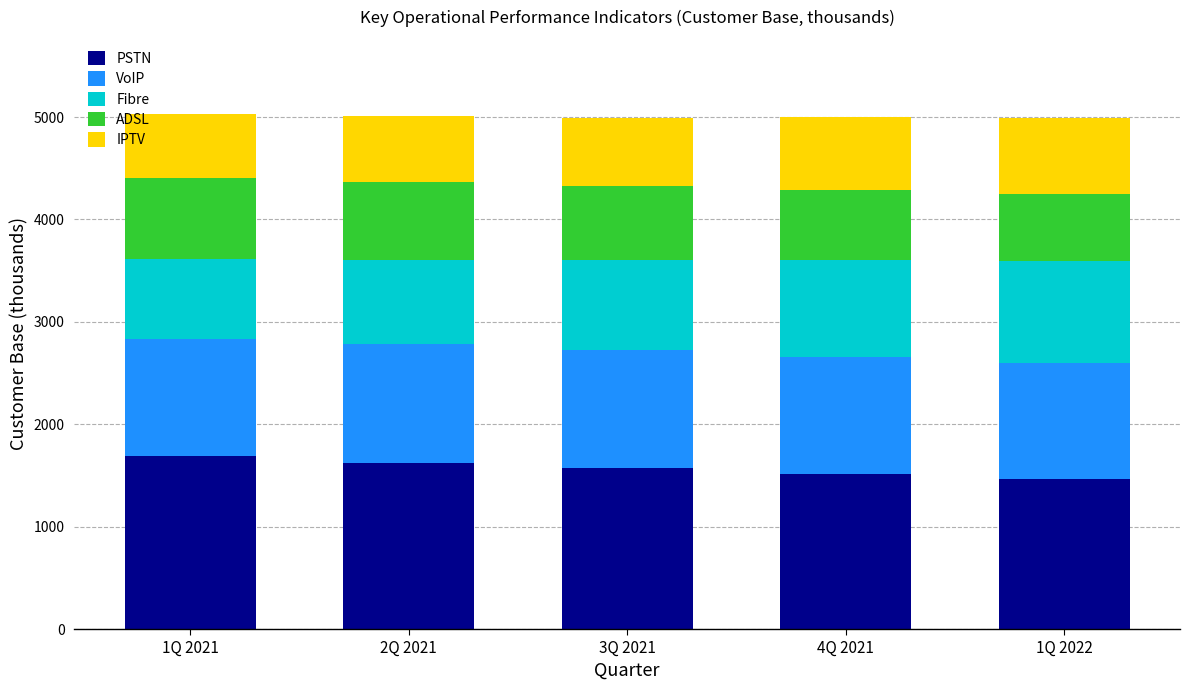

Reading left to right, transcribe the values for PSTN.

1686	1624	1570	1514	1463